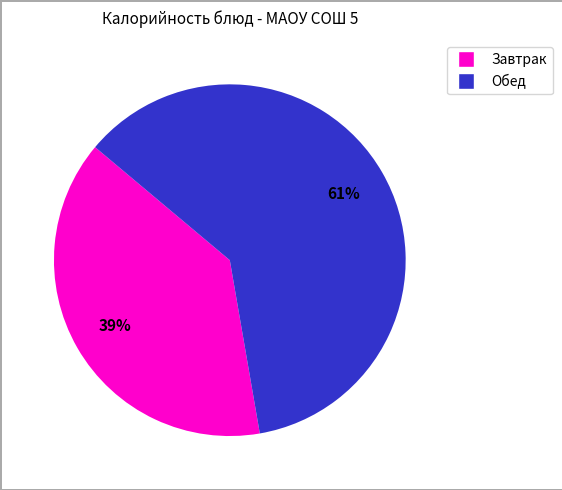

To the nearest percent, what is the difference between the largest and smallest slice percentages?

22%